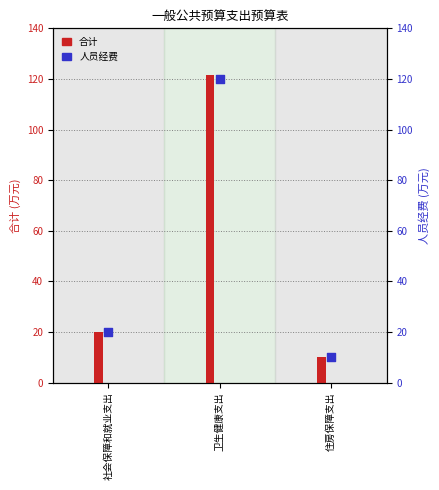

Approximately how many times larger is the value at 住房保障支出 compared to 卫生健康支出?

0.1